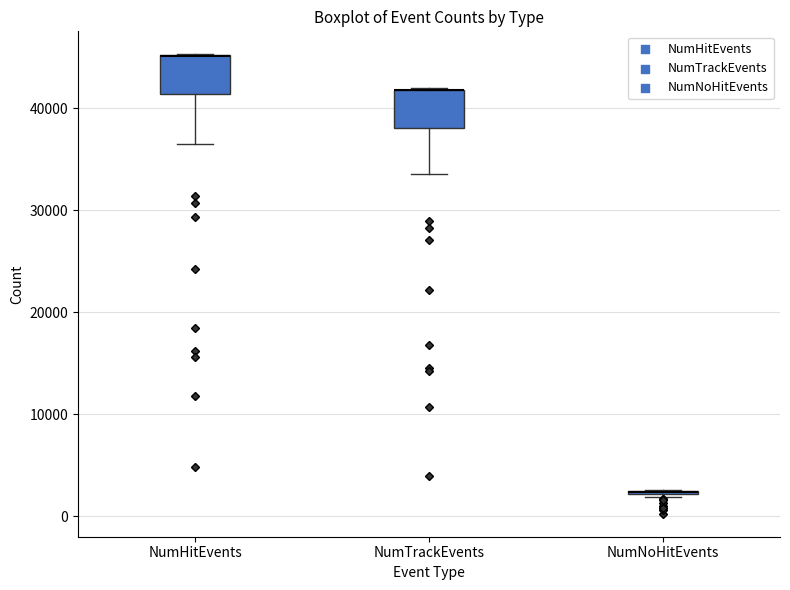

Reading left to right, read every box against the y-axis: the position of its median line, the range the box covers, and the ends of its whiskers. The values are not printed on the chart, so give them approximately, as read against the axis.

NumHitEvents: median 45000 (drawn on the box's upper edge), box 41000 to 45000, whiskers 36000 to 45000
NumTrackEvents: median 42000 (drawn on the box's upper edge), box 38000 to 42000, whiskers 34000 to 42000
NumNoHitEvents: box collapsed to a line at 2000, whiskers 2000 to 3000